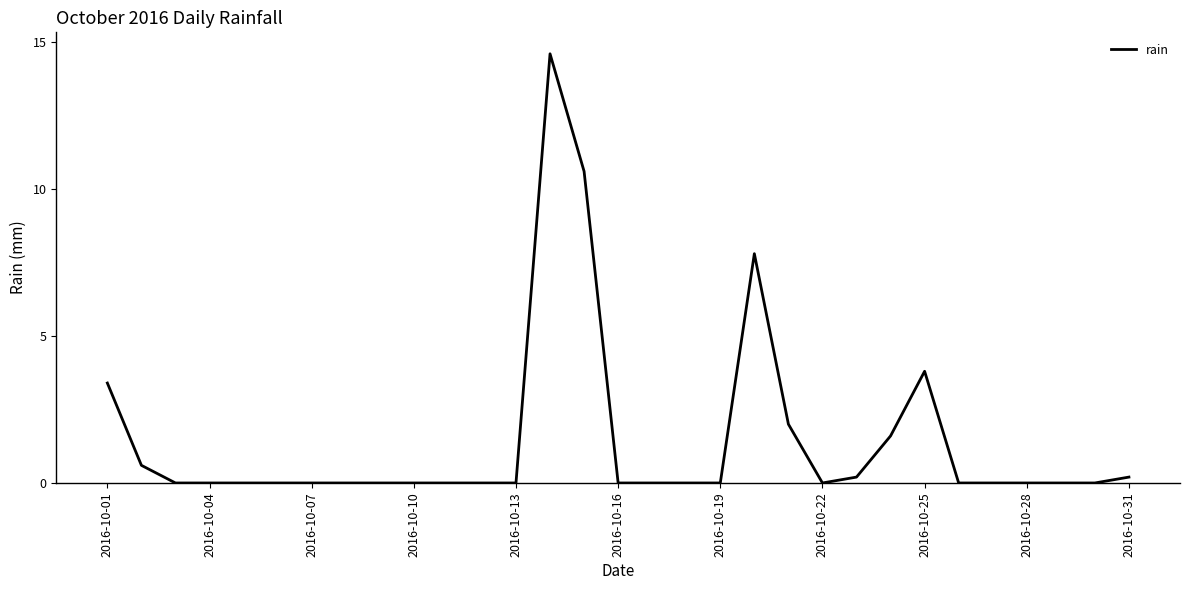

What is the difference between the maximum and minimum values?

14.6